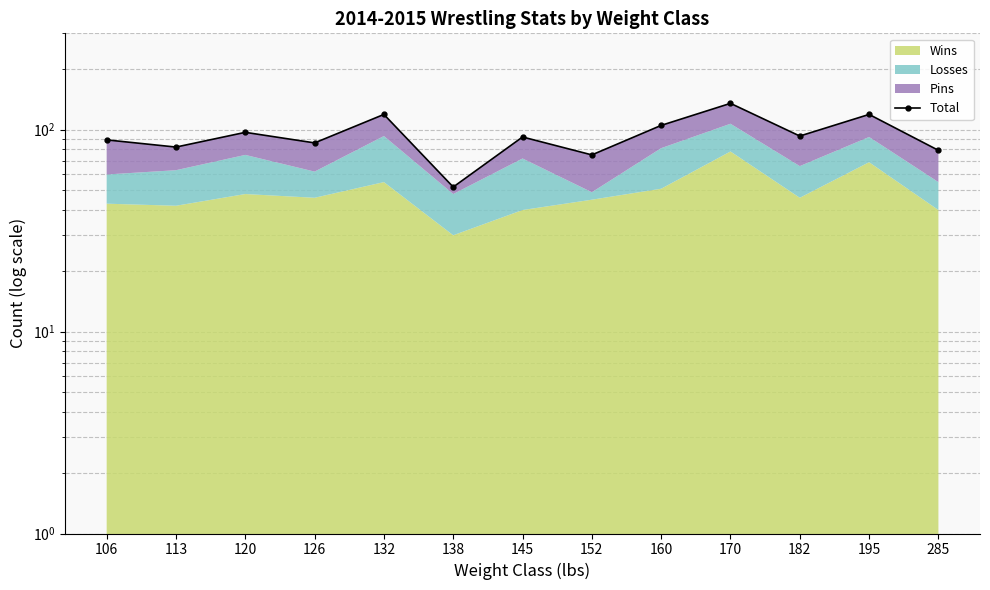

Which label corresponds to the largest value in the chart?

170